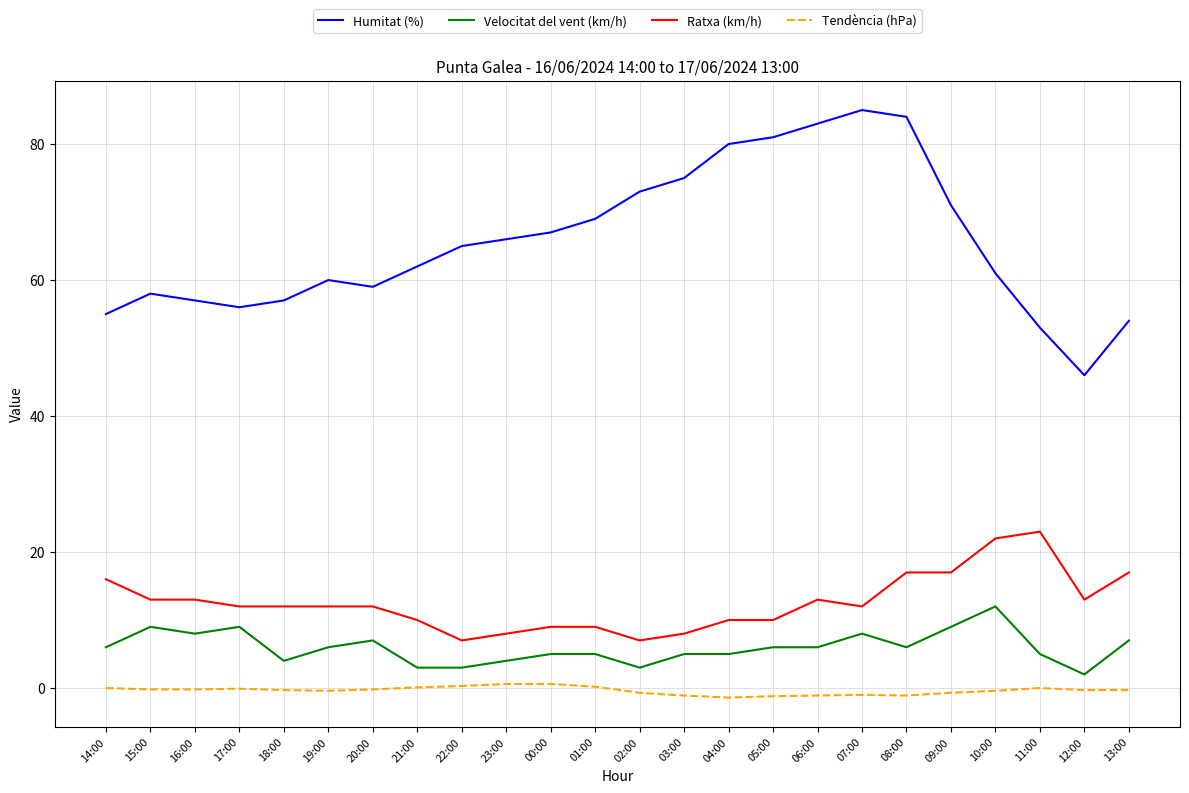

True or false: Velocitat del vent (km/h) and Humitat (%) cross at least once.

False